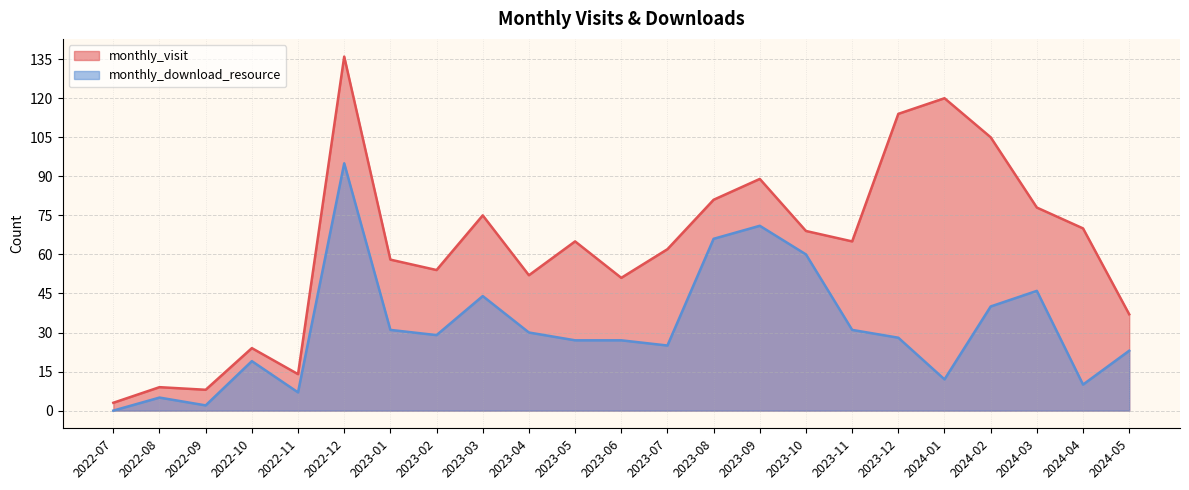

Reading left to right, what are all the values shown in this chart?

monthly_visit: 2022-07=3	2022-08=9	2022-09=8	2022-10=24	2022-11=14	2022-12=136	2023-01=58	2023-02=54	2023-03=75	2023-04=52	2023-05=65	2023-06=51	2023-07=62	2023-08=81	2023-09=89	2023-10=69	2023-11=65	2023-12=114	2024-01=120	2024-02=105	2024-03=78	2024-04=70	2024-05=37
monthly_download_resource: 2022-07=0	2022-08=5	2022-09=2	2022-10=19	2022-11=7	2022-12=95	2023-01=31	2023-02=29	2023-03=44	2023-04=30	2023-05=27	2023-06=27	2023-07=25	2023-08=66	2023-09=71	2023-10=60	2023-11=31	2023-12=28	2024-01=12	2024-02=40	2024-03=46	2024-04=10	2024-05=23